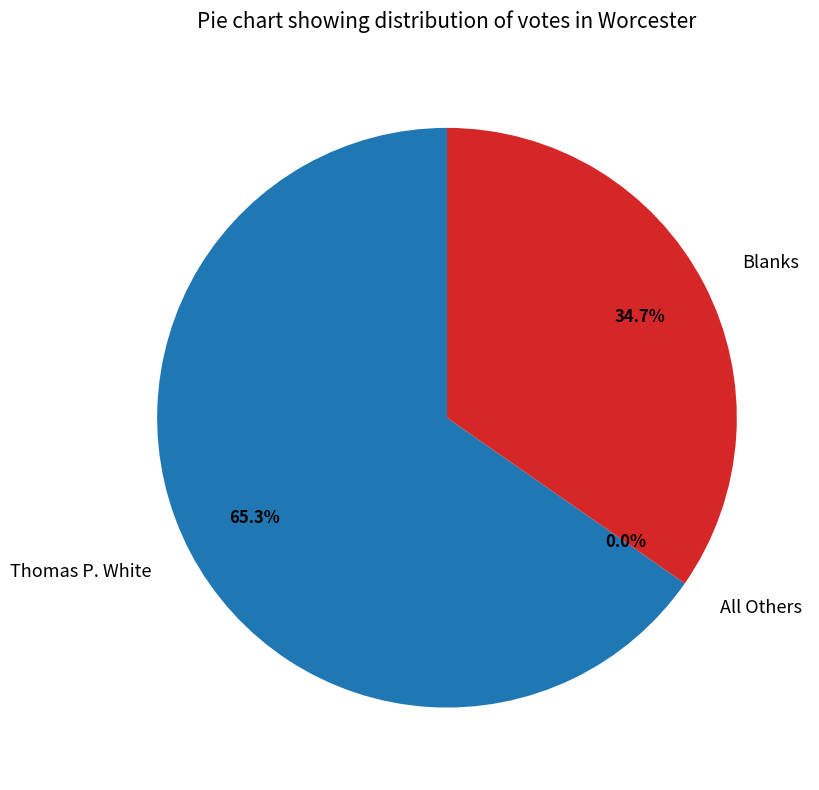

To the nearest percent, what portion does Blanks represent?

35%